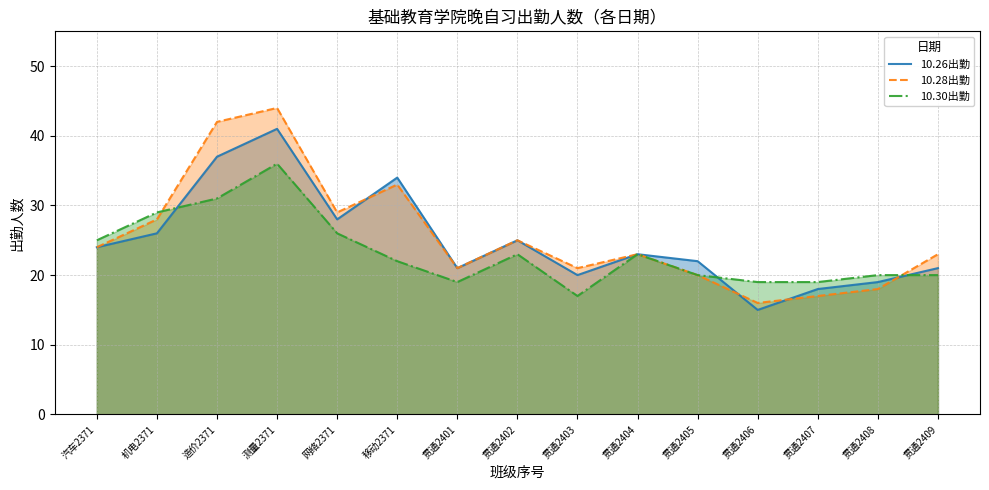

What is the difference between the 10.30出勤 values at 贯通2408 and 机电2371?

9